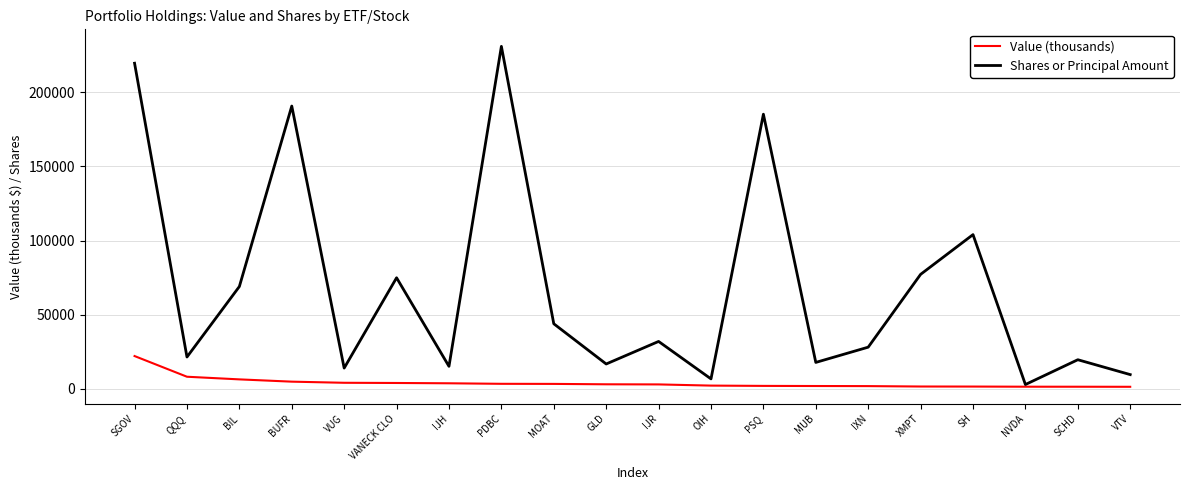

Which series has the widest spread of values?

Shares or Principal Amount